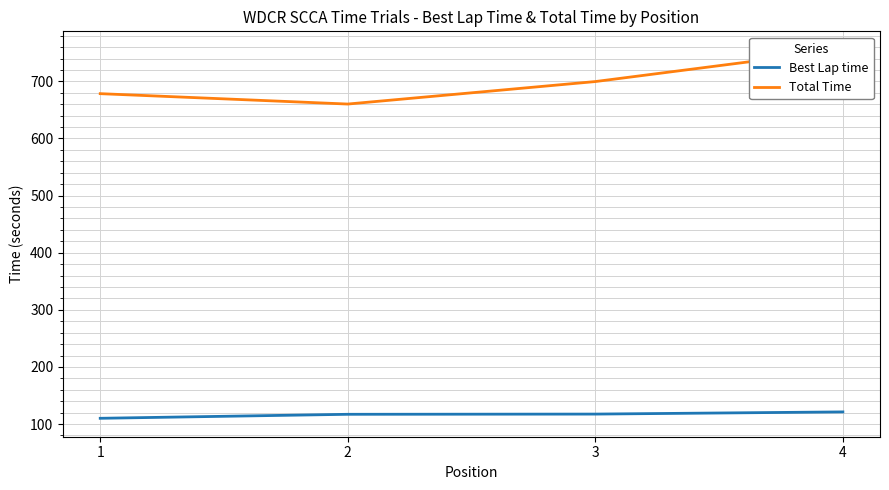

At which label does Total Time first exceed 699?

3